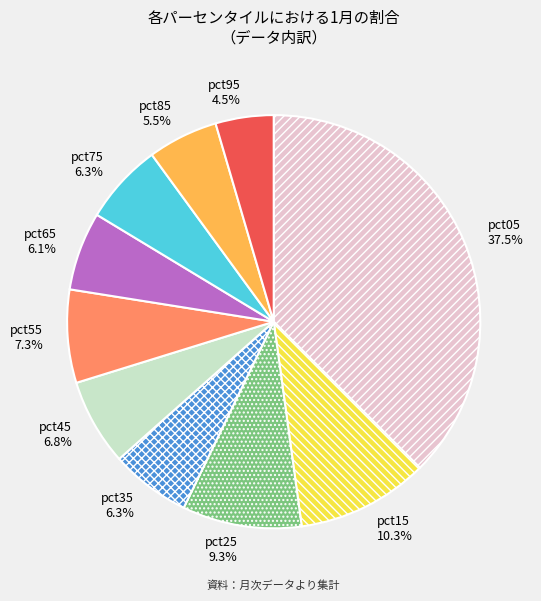

True or false: pct55 accounts for 7% of the total.

True